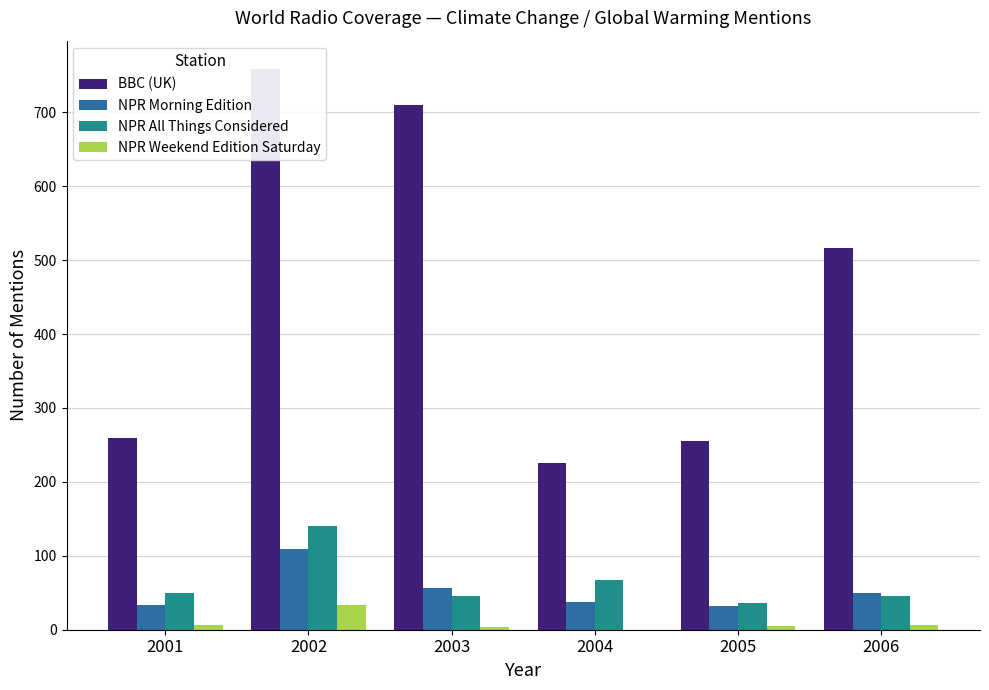

Which series has the largest range (max minus min)?

BBC (UK)